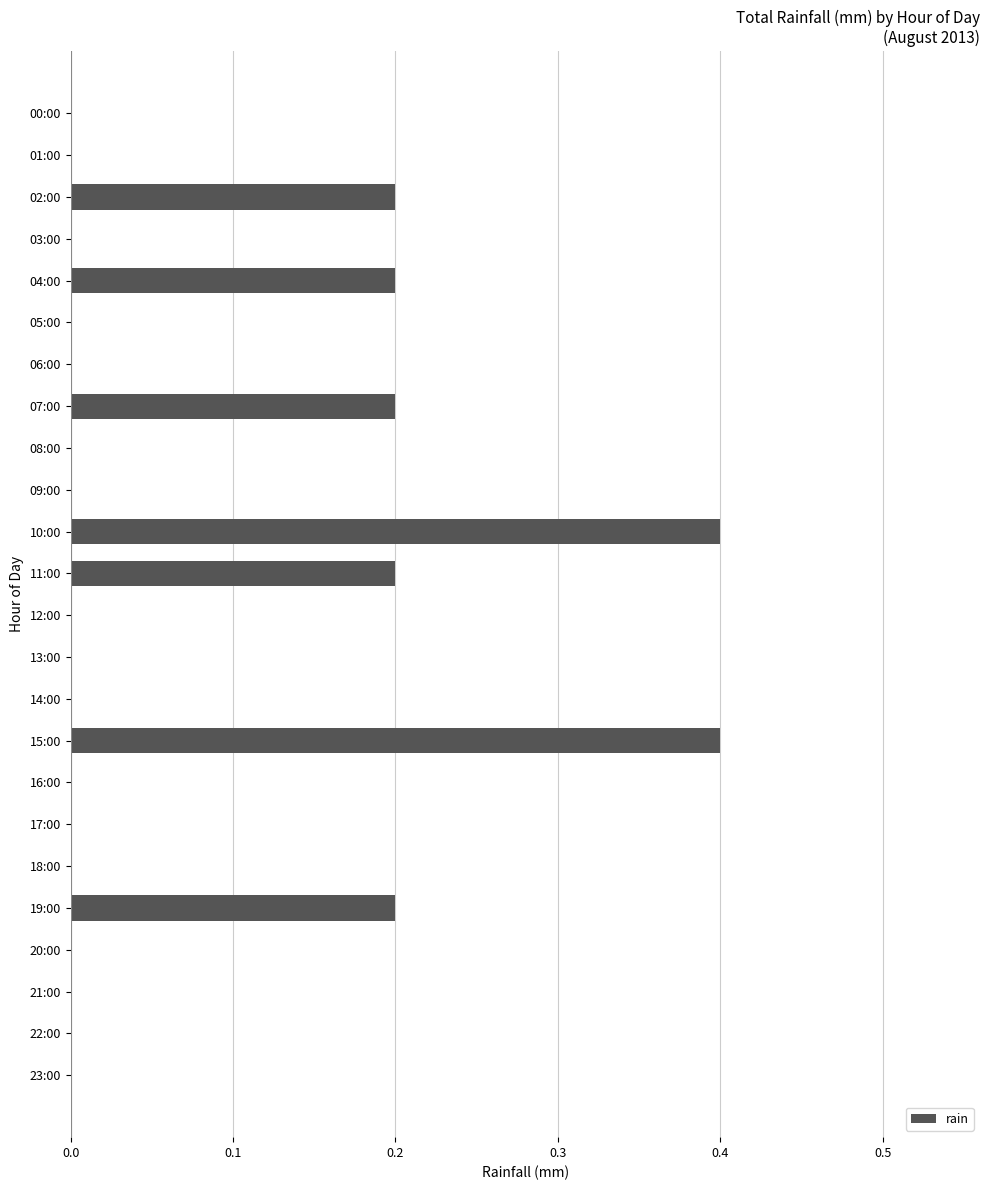

What is the greatest value displayed?

0.4